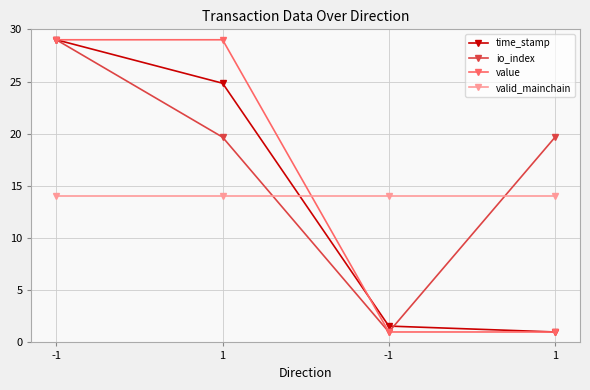

What is the minimum value shown in the chart?

1.0